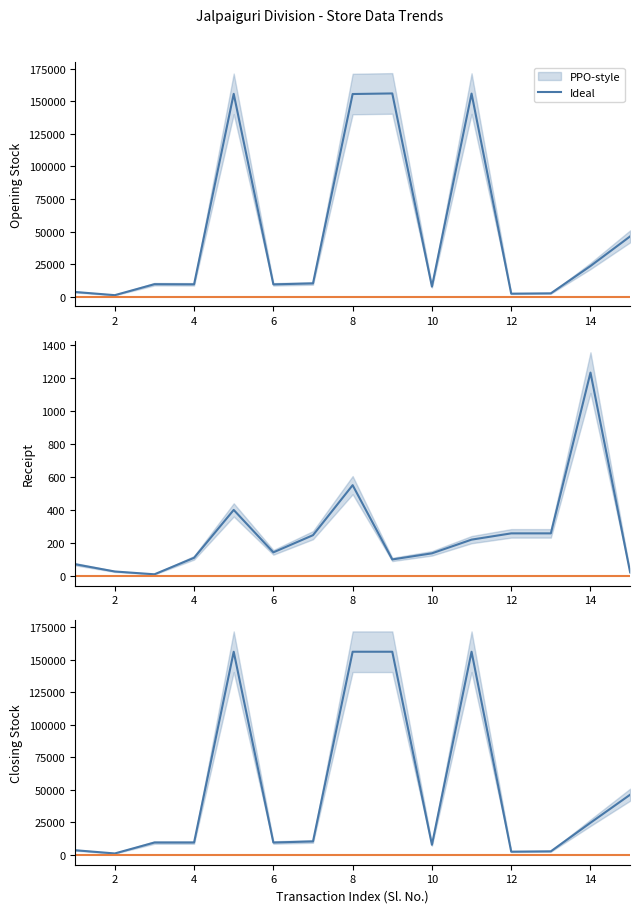

Is this an area chart (filled region under the line)?

No